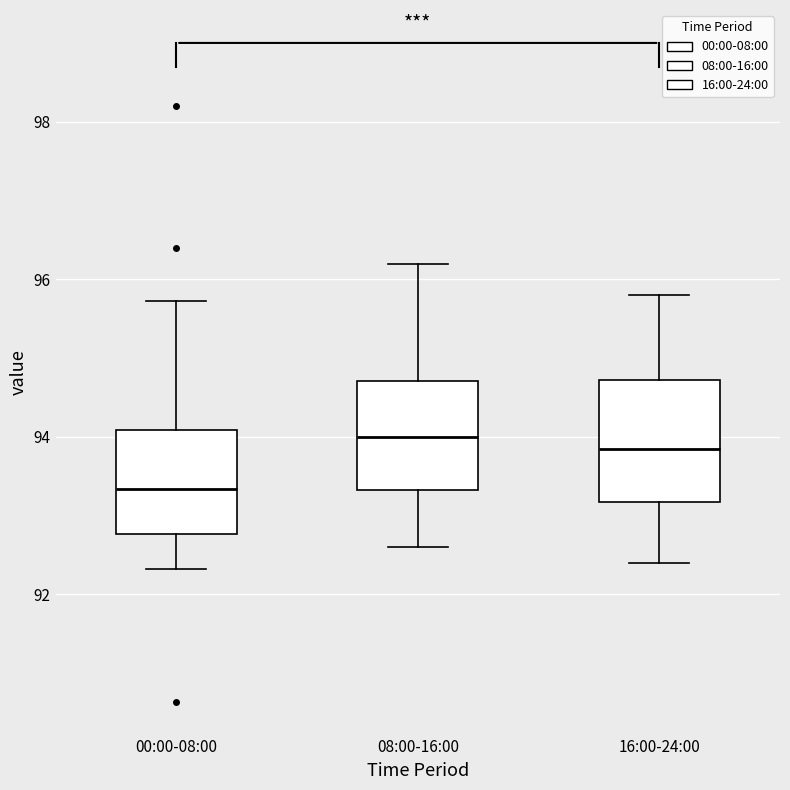

Where is the upper edge of the box for 00:00-08:00 on the y-axis? The values are not printed on the chart, so give them approximately, as read against the axis.

94.0